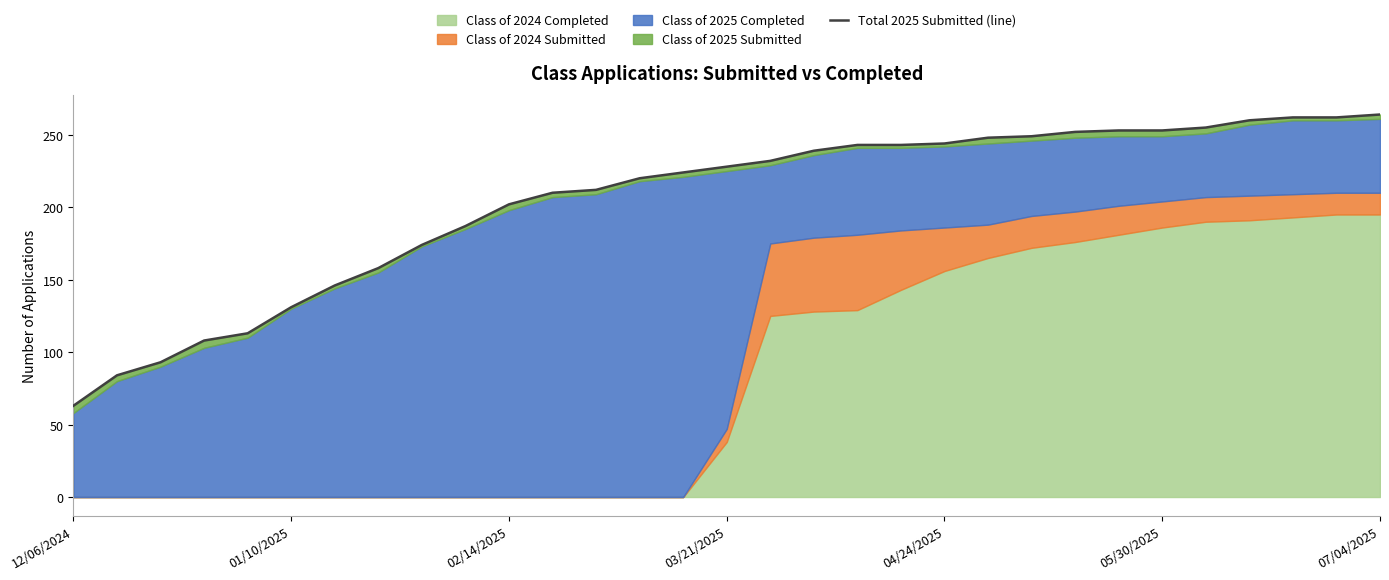

What is the sum of the values at 9 and 30?

451